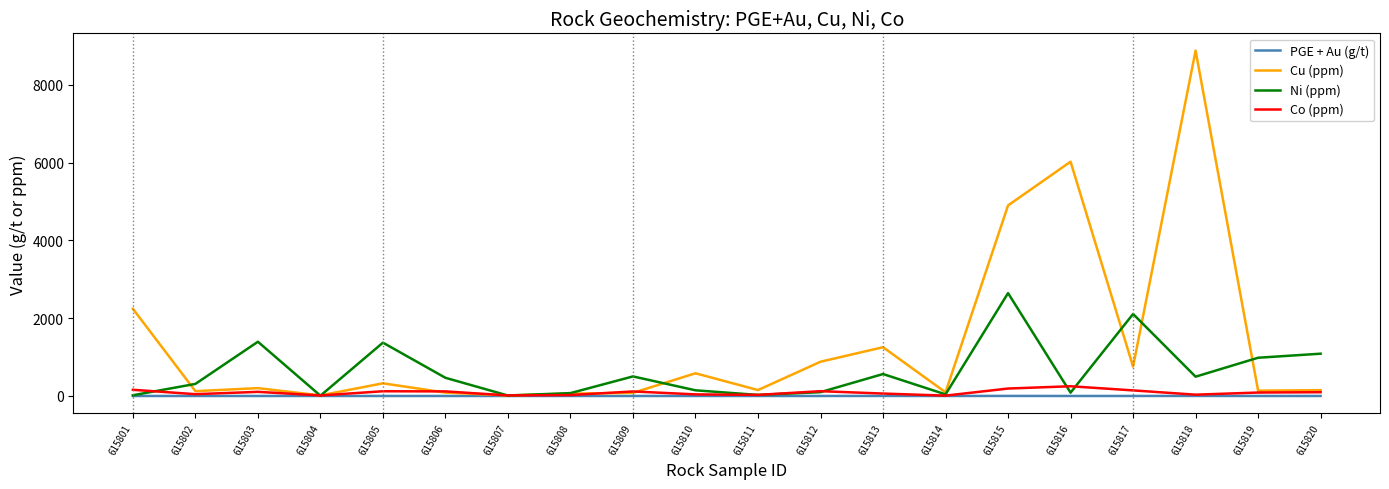

True or false: Cu (ppm) has a value of 583.8 at 615810.

True